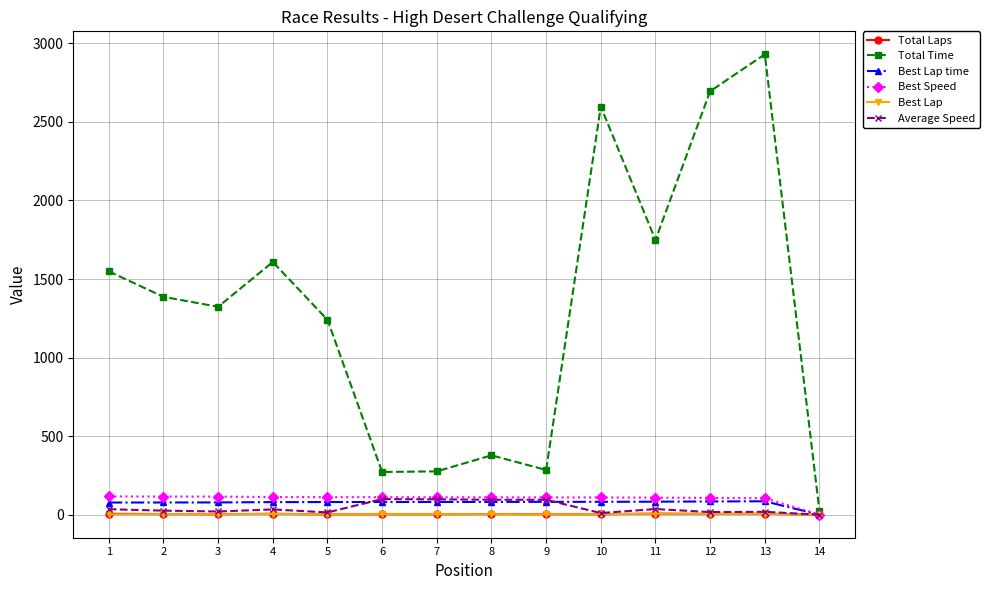

How many lines are shown in the chart?

6